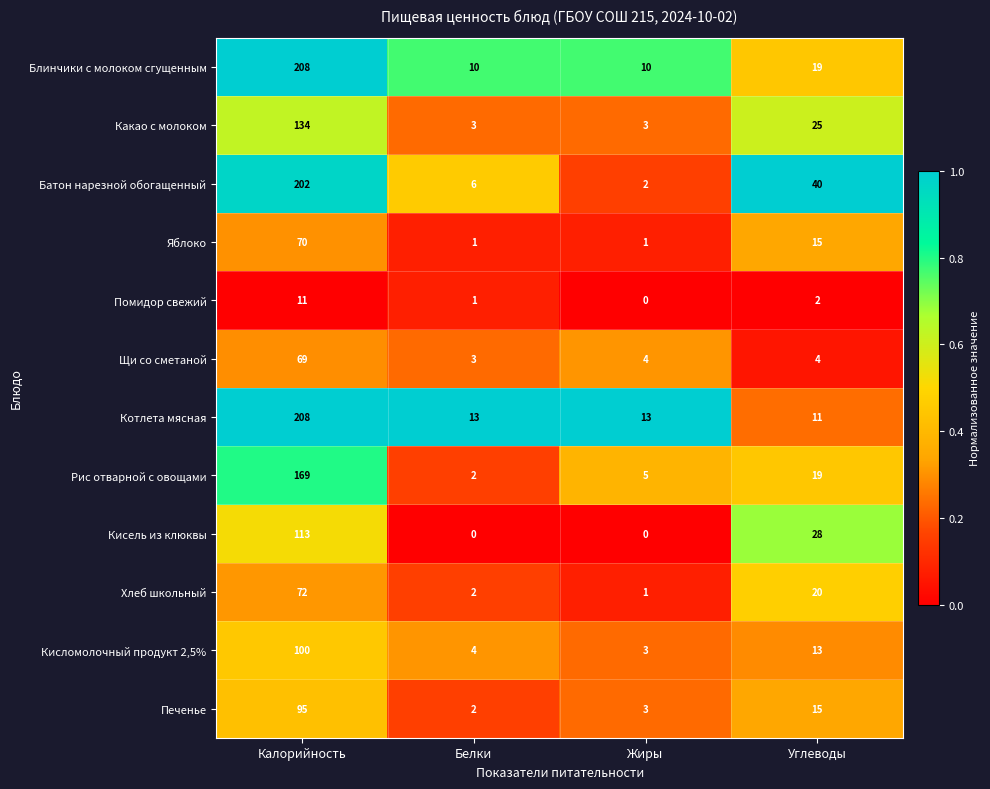

At which label is Блинчики с молоком сгущенным closest to 109?

Углеводы